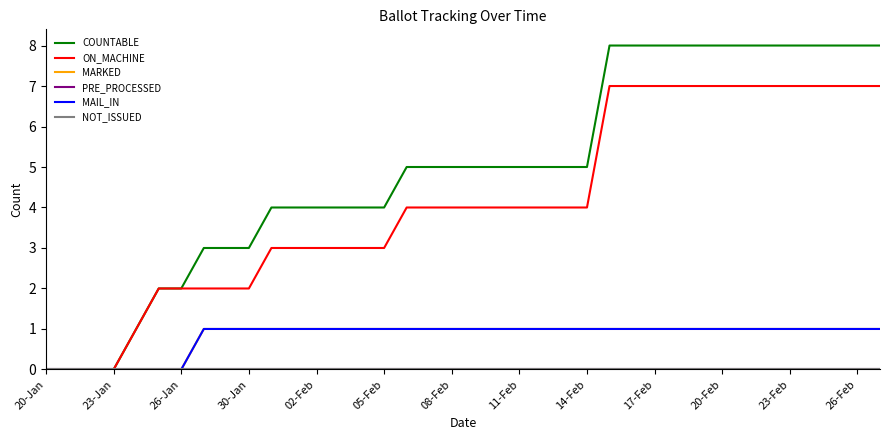

What is the value of the MARKED point at the 37th from the left?

1